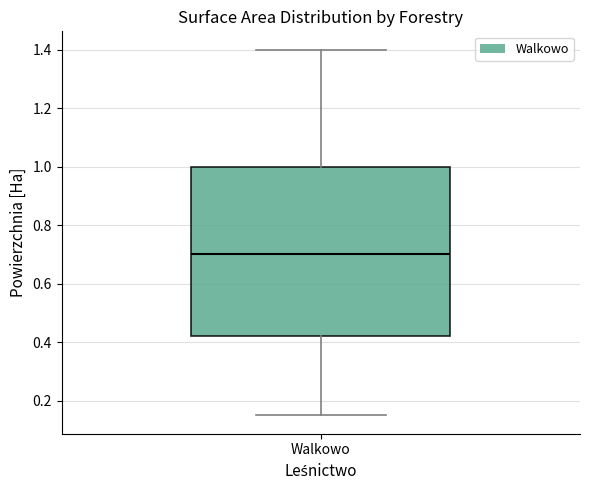

Transcribe this box plot: give where the median line is, the range the box spans, and where the two whiskers end, as read against the y-axis. The values are not printed on the chart, so give them approximately, as read against the axis.

median 0.70, box 0.42 to 1.00, whiskers 0.16 to 1.40